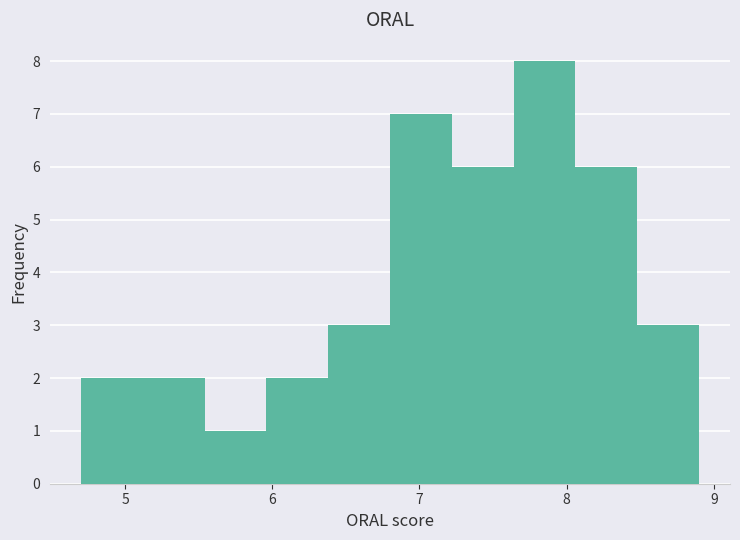

Reading left to right, list every bar in this chart as the range it spans on the x-axis followed by its height. Neither the bar edges nor the heights are printed on the chart, so give them approximately, as read against the axes.

4.70 to 5.12: 2
5.12 to 5.54: 2
5.54 to 5.96: 1
5.96 to 6.38: 2
6.38 to 6.80: 3
6.80 to 7.22: 7
7.22 to 7.64: 6
7.64 to 8.06: 8
8.06 to 8.48: 6
8.48 to 8.90: 3